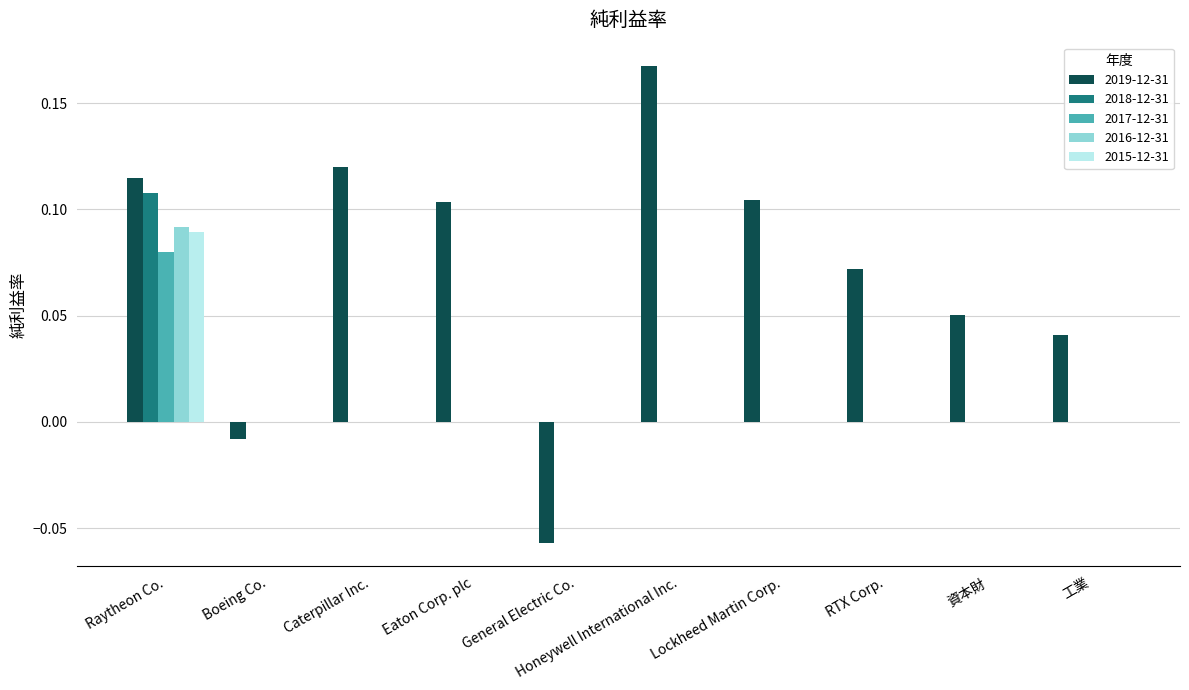

How many groups of bars are there?

10